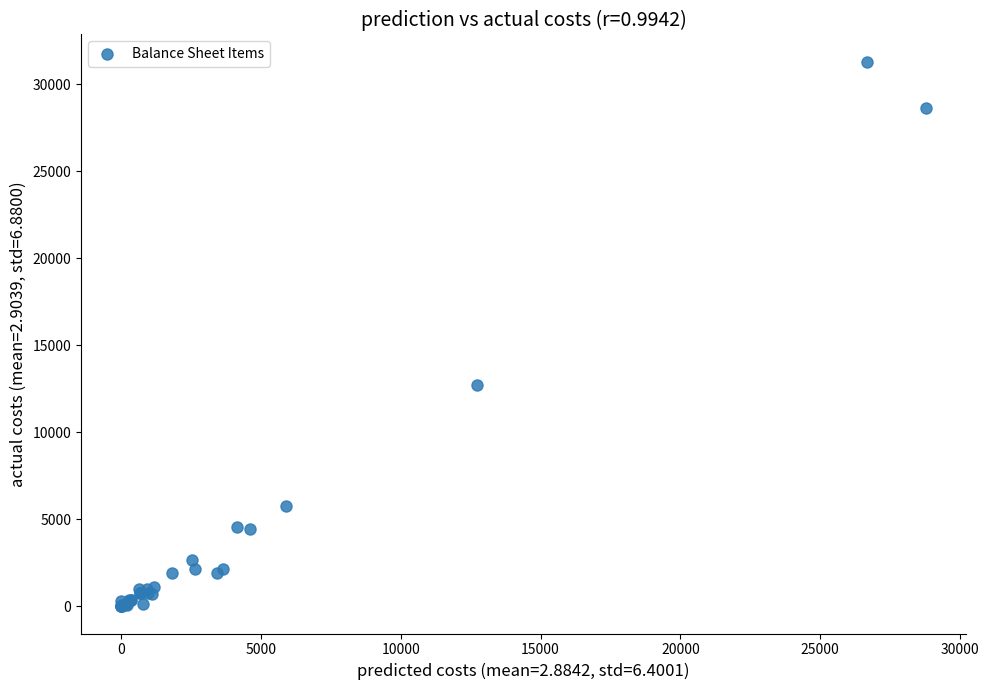

What Y value in the scatter plot is closest to 15640?

12722.9